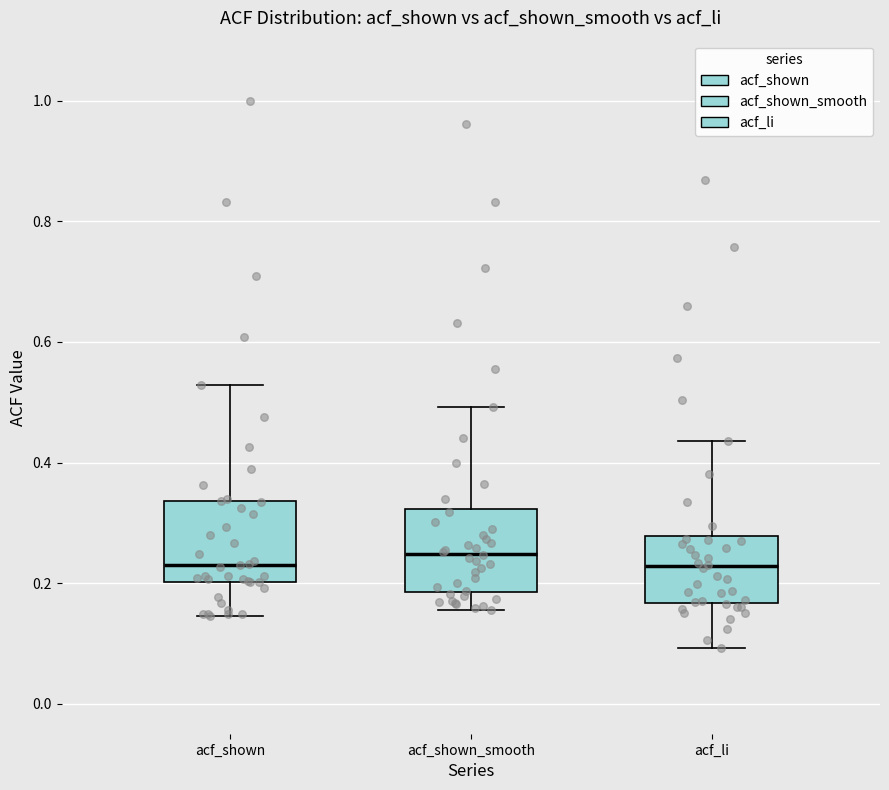

Reading left to right, read every box against the y-axis: the position of its median line, the range the box covers, and the ends of its whiskers. The values are not printed on the chart, so give them approximately, as read against the axis.

acf_shown: median 0.24, box 0.20 to 0.34, whiskers 0.14 to 0.52
acf_shown_smooth: median 0.24, box 0.18 to 0.32, whiskers 0.16 to 0.50
acf_li: median 0.22, box 0.16 to 0.28, whiskers 0.10 to 0.44